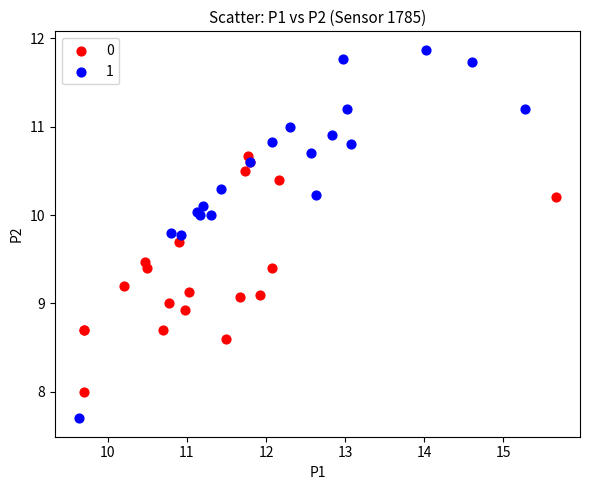

Which series has the widest spread of Y values?

1